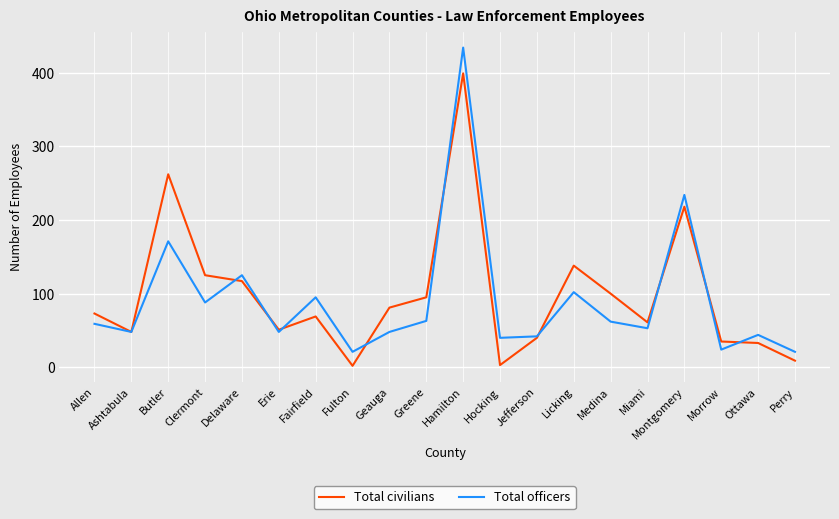

What position from the left is Jefferson?

13